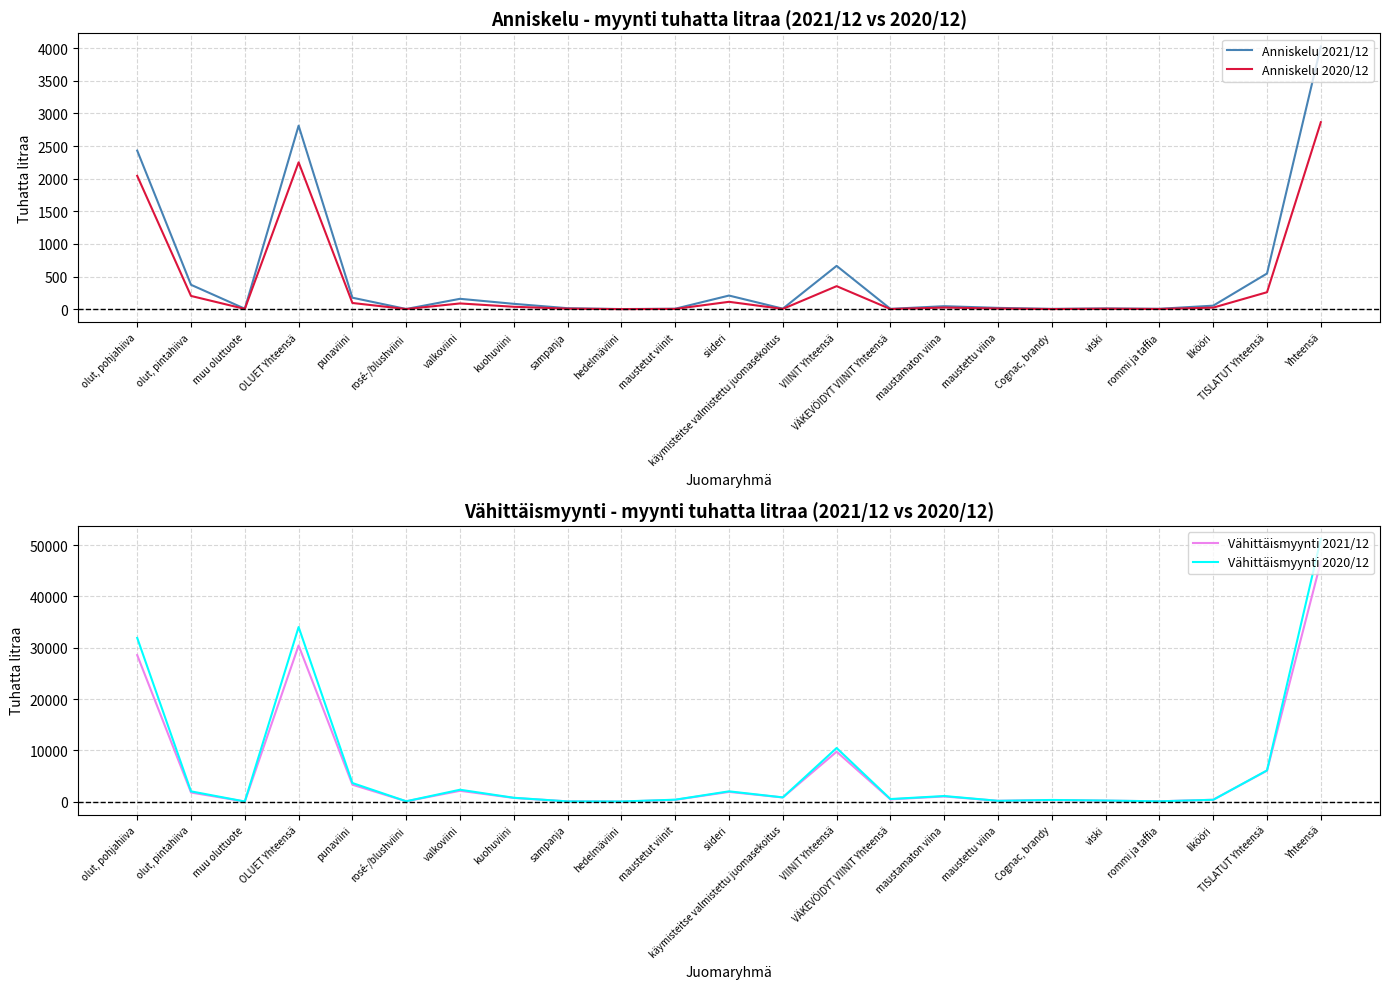

True or false: Anniskelu 2020/12 and Vähittäismyynti 2021/12 intersect in this chart.

False